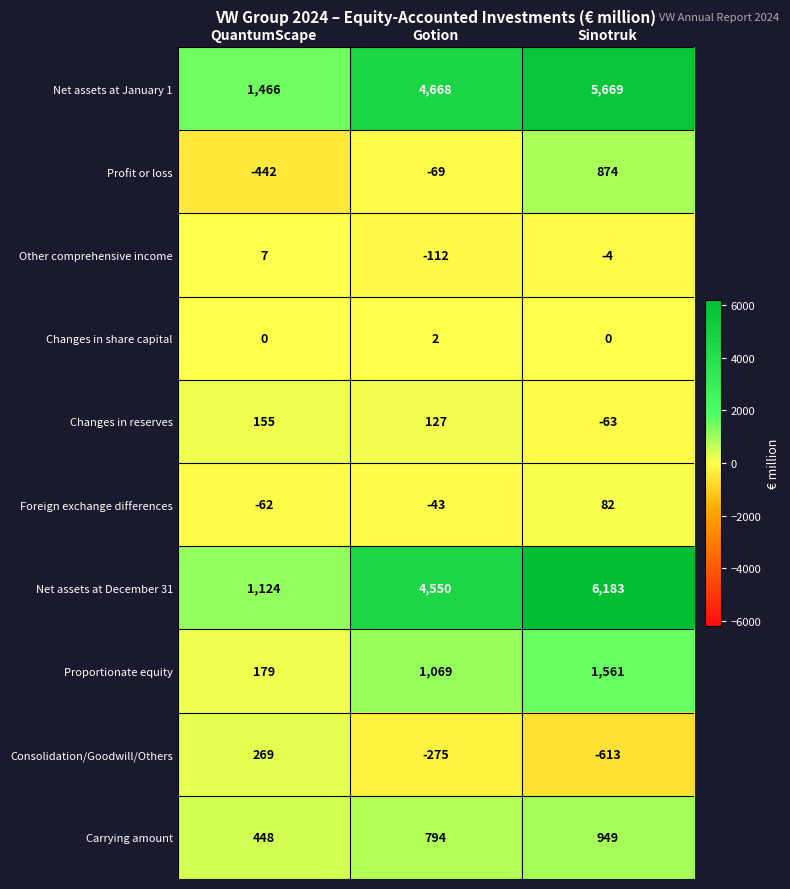

At which category does the chart reach its peak across all series?

Sinotruk